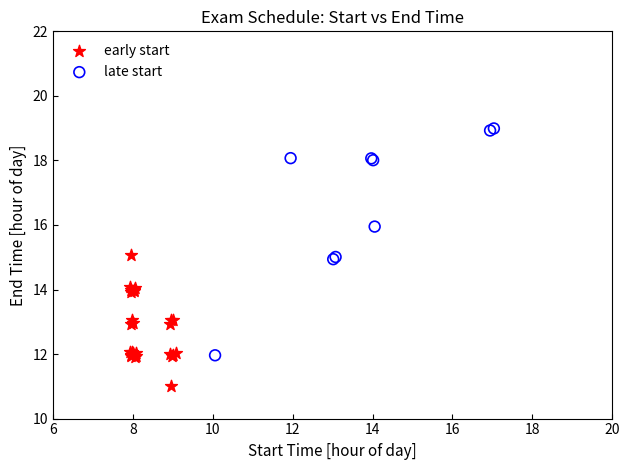

Which series reaches the minimum Y coordinate?

early start